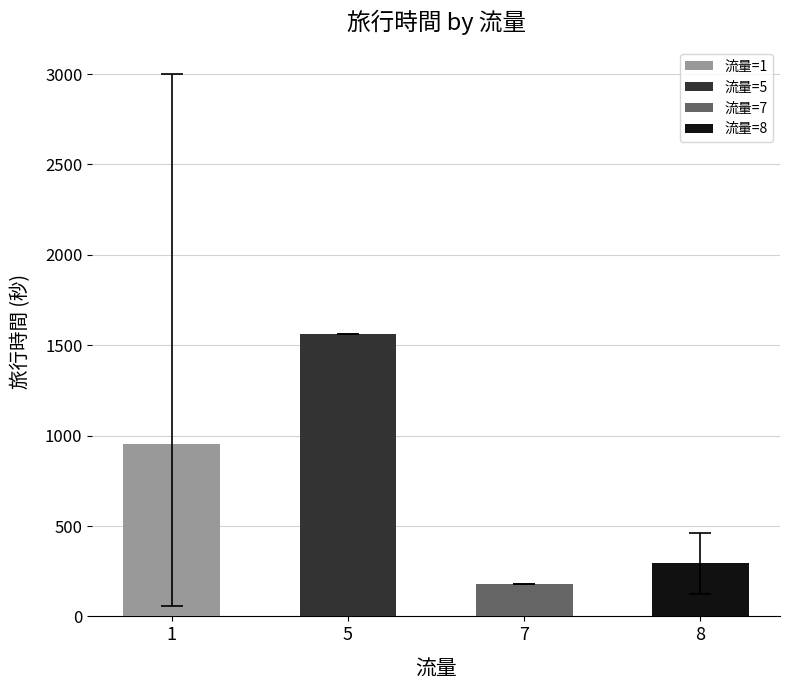

What is the difference between the maximum and minimum values?

1381.0